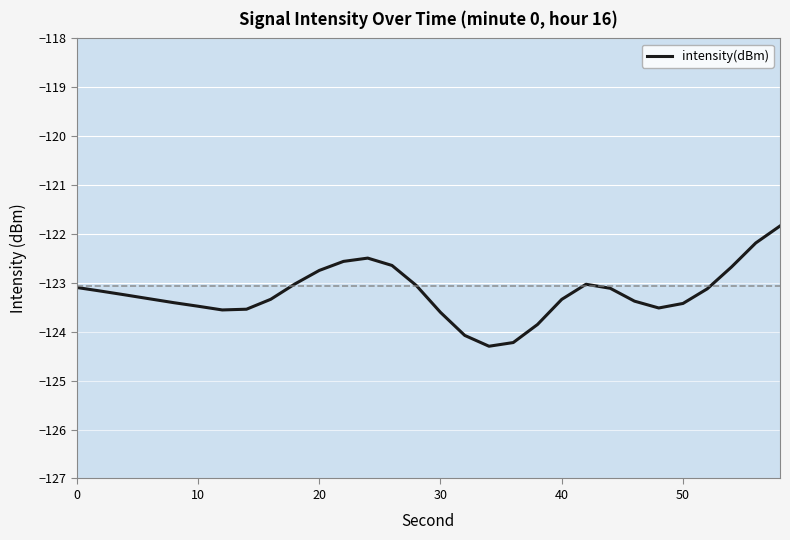

What is the difference between the maximum and minimum values?

2.5